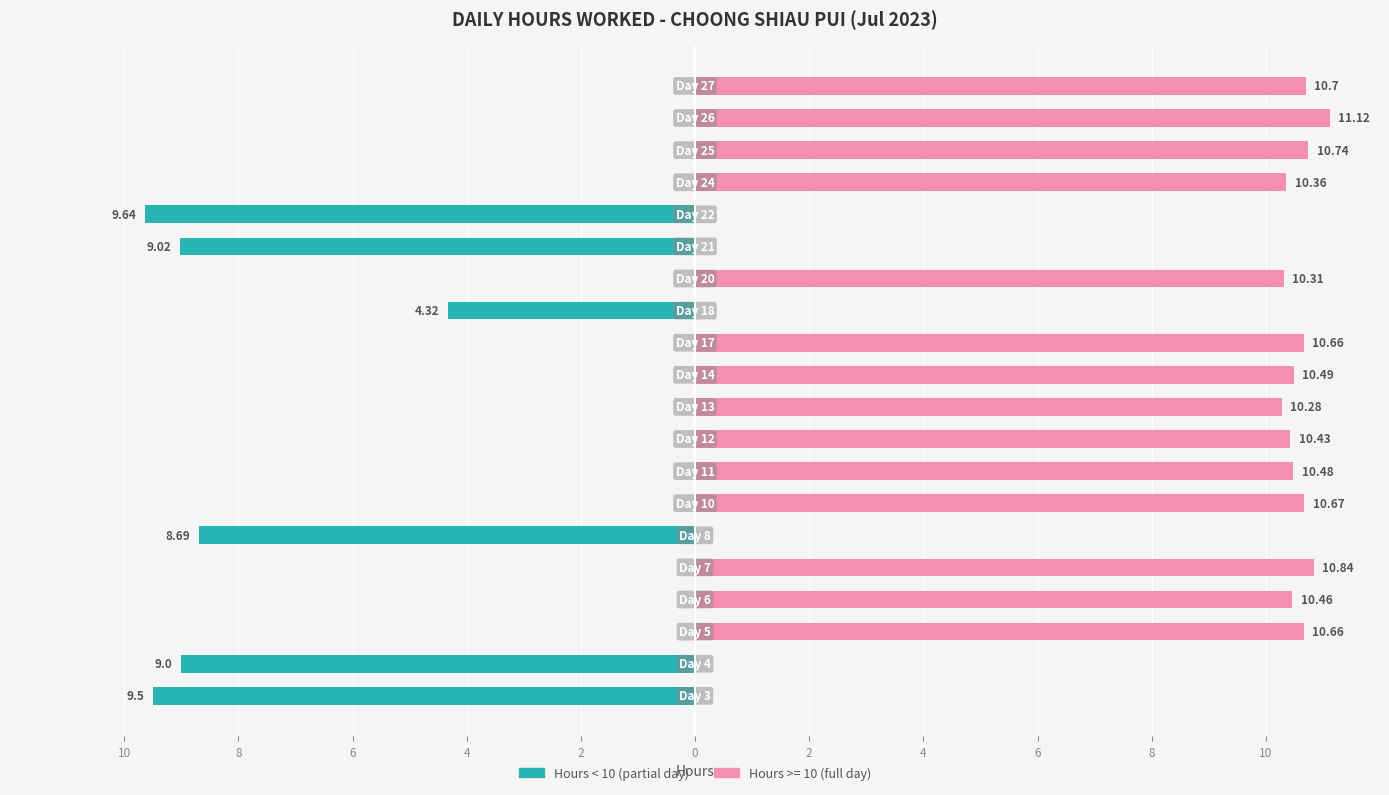

What is the value of the 2nd bar from the left?

-9.0